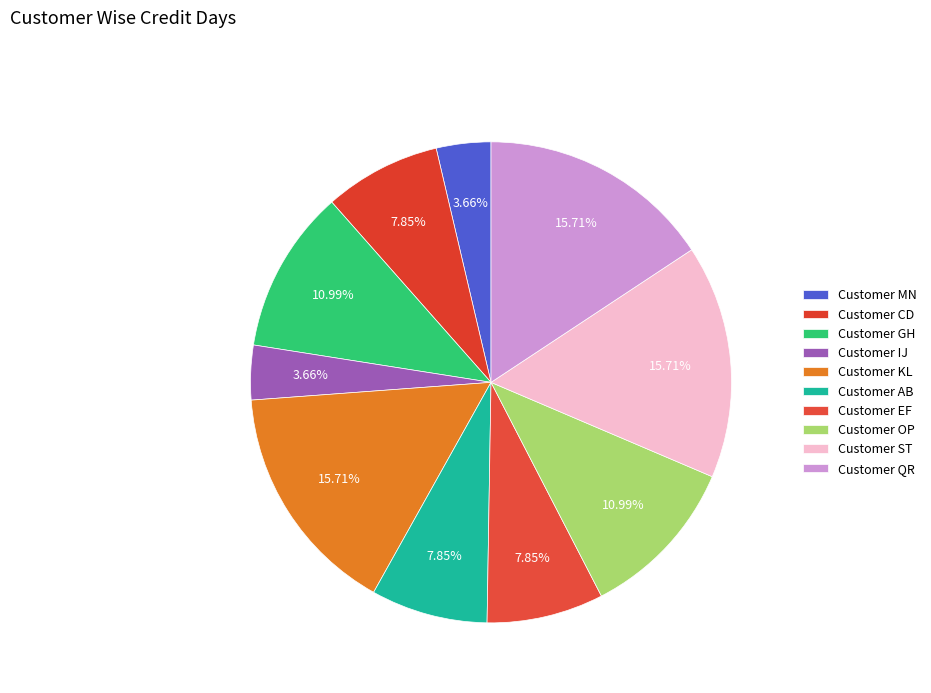

To the nearest percent, what portion does Customer QR represent?

16%